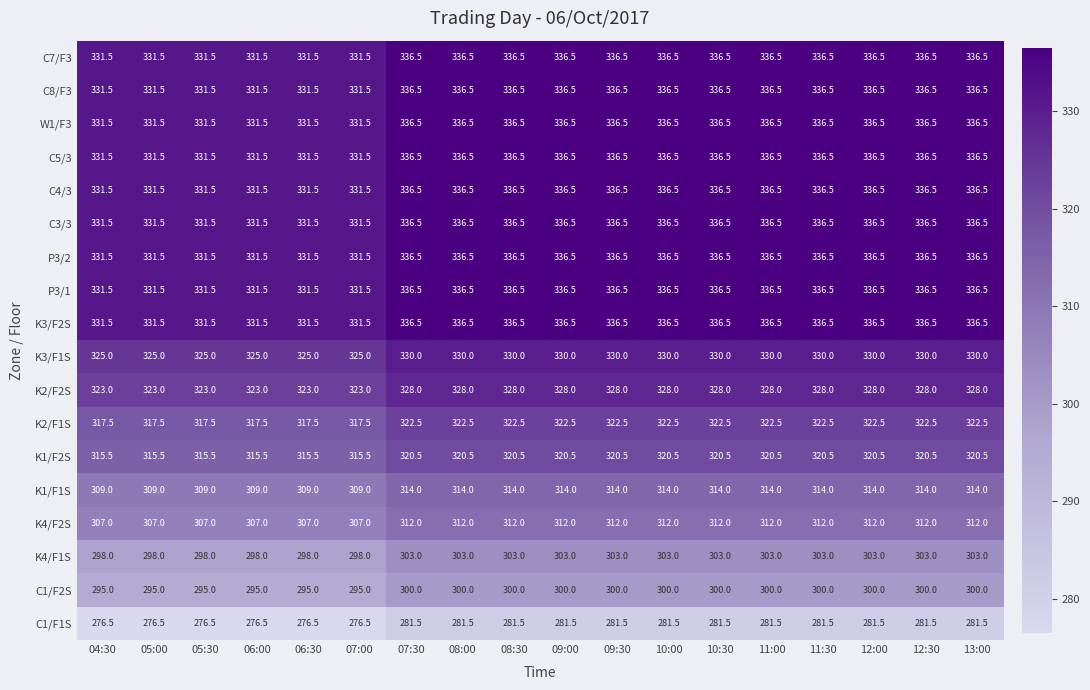

True or false: P3/1 has a value of 527.5 at 10:30.

False